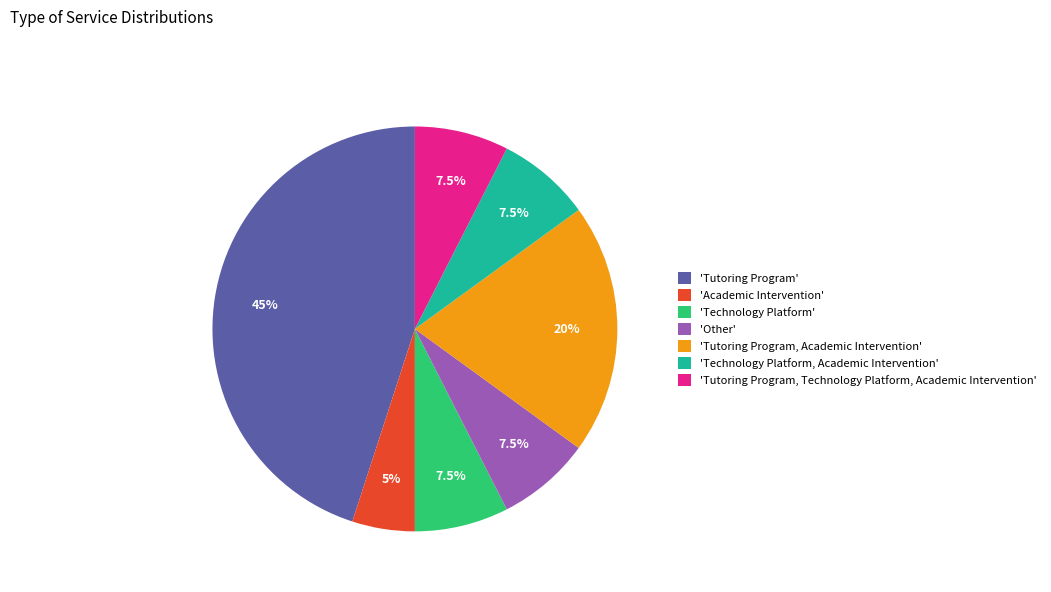

What is the ratio of the value at 'Tutoring Program' to the value at 'Technology Platform, Academic Intervention'?

6.0